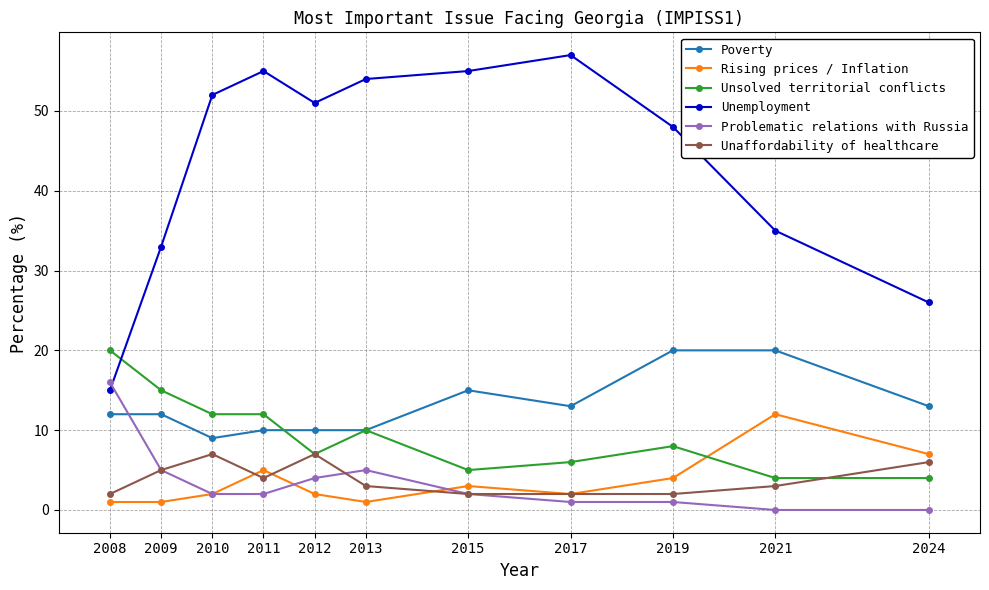

True or false: Unaffordability of healthcare and Poverty intersect in this chart.

False